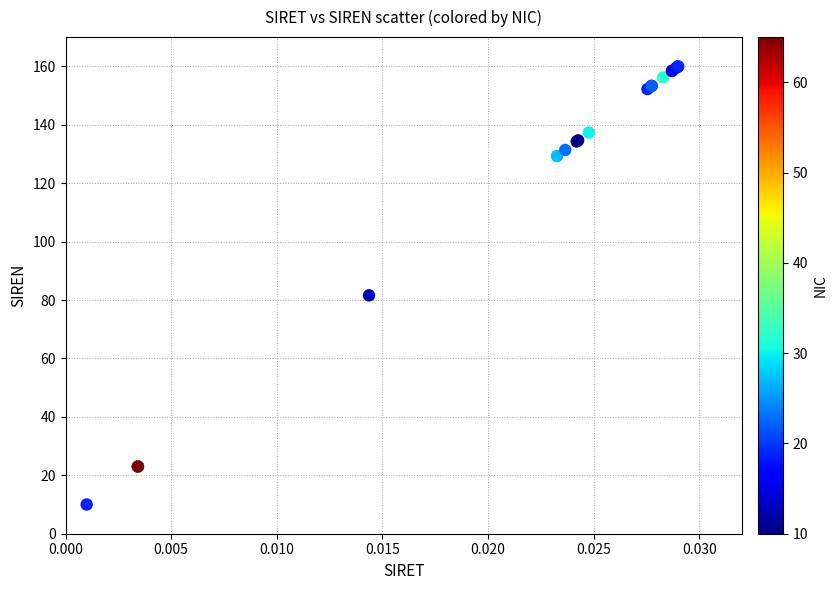

What Y value in the scatter plot is closest to 85?

81.6